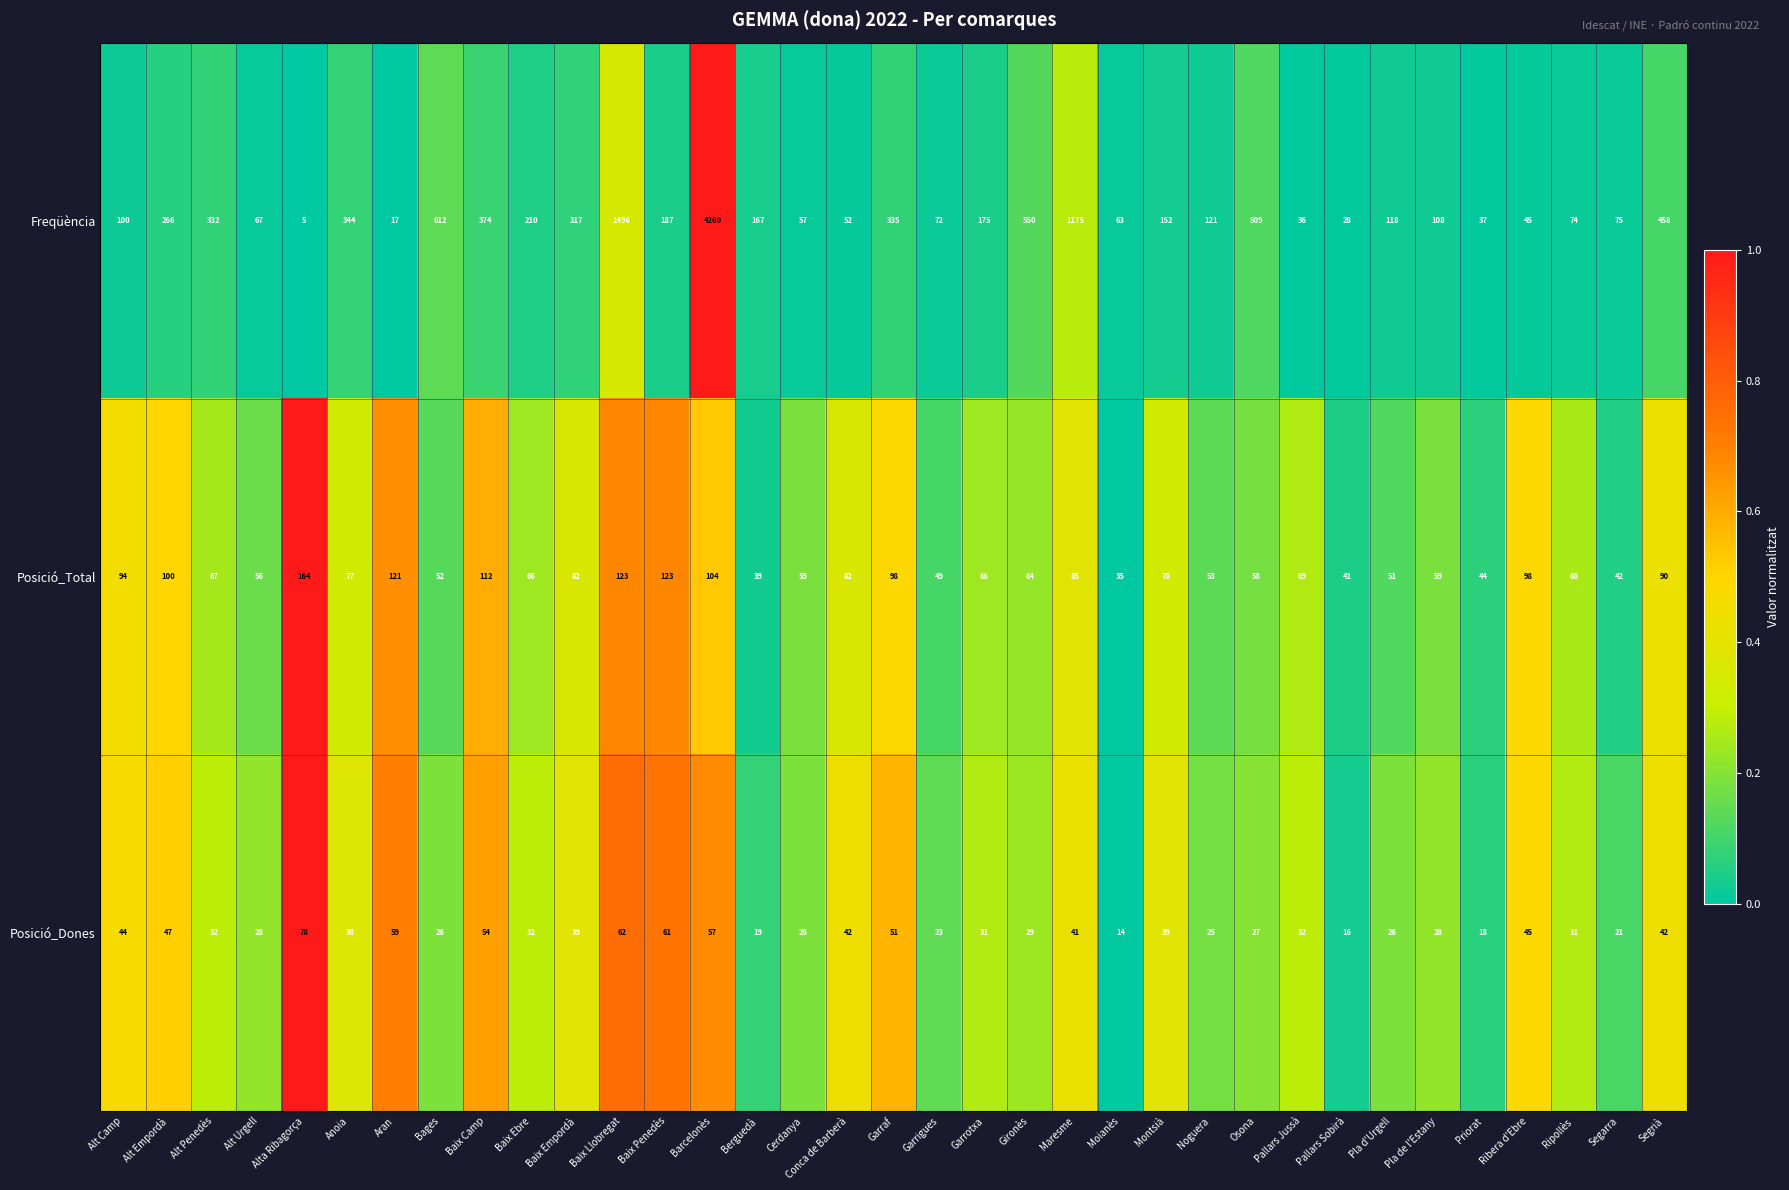

True or false: Posició_Dones has a value of 20 at Ripollès.

False